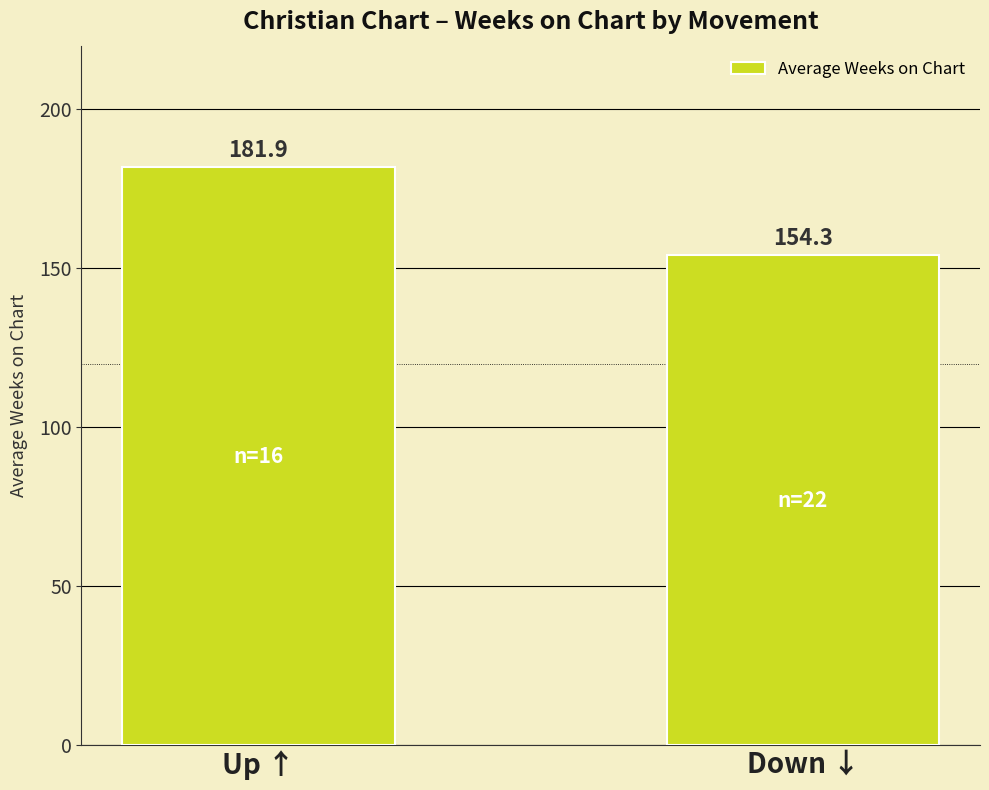

Rank the categories by value from lowest to highest.

Down ↓, Up ↑